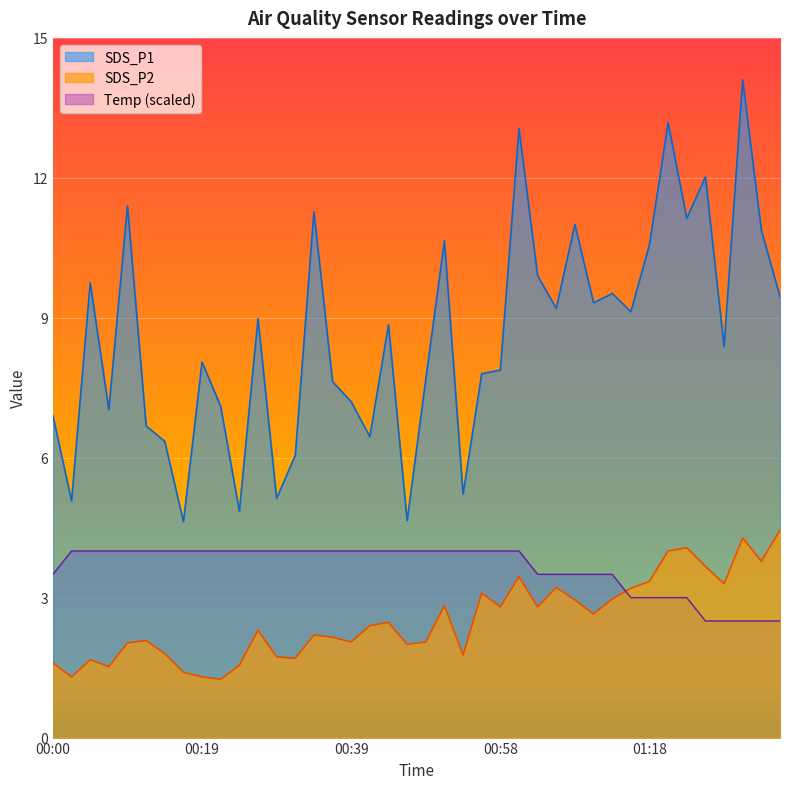

Rank the series by their maximum value, from lowest to highest.

Temp (scaled), SDS_P2, SDS_P1